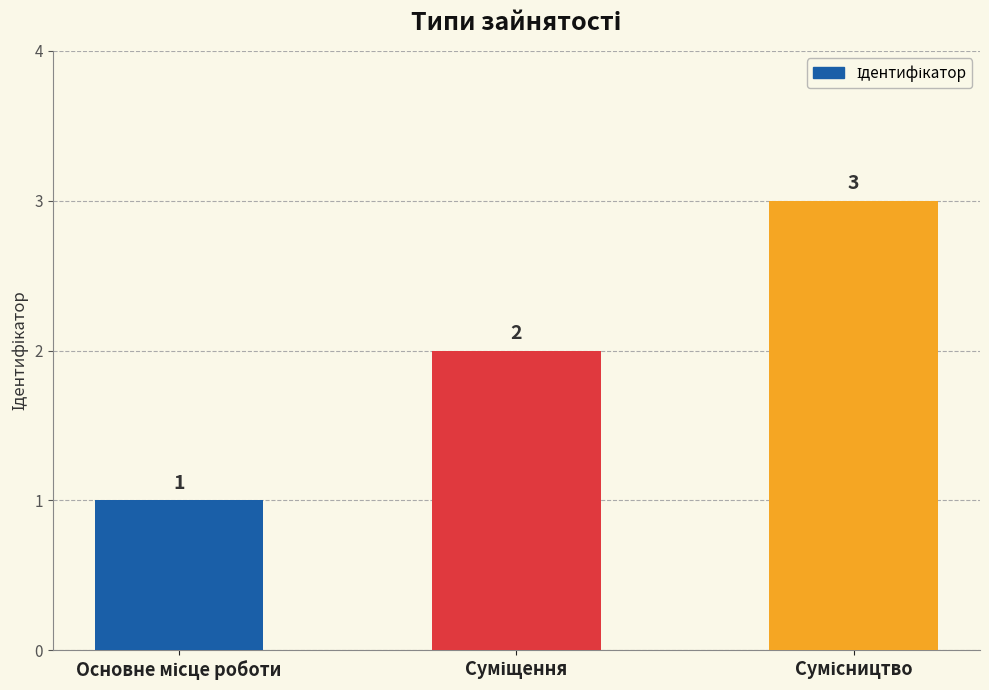

Does the chart contain stacked bars?

No